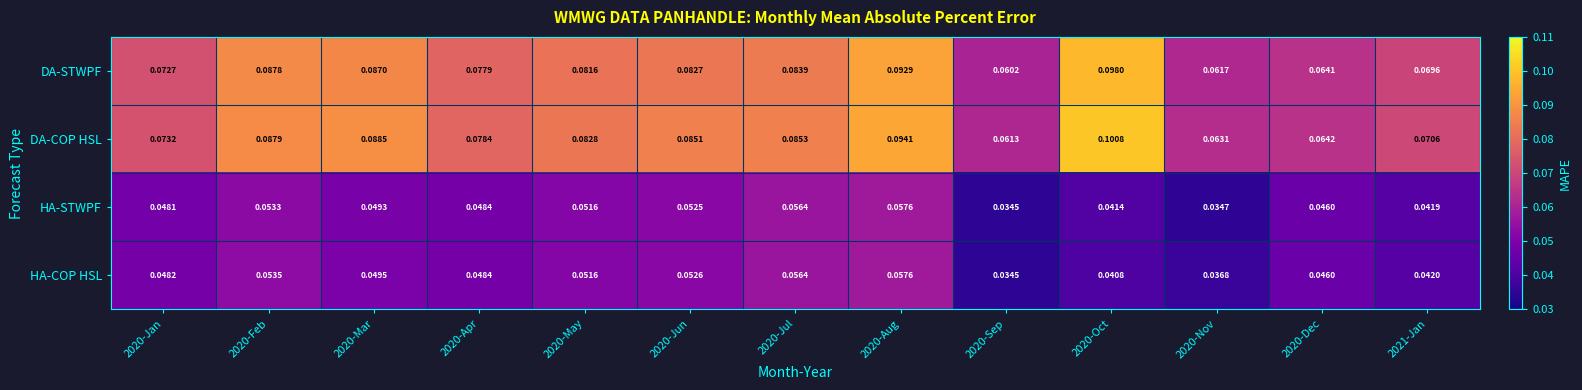

At 2020-Feb, list the series in order from smallest to largest.

HA-STWPF, HA-COP HSL, DA-STWPF, DA-COP HSL